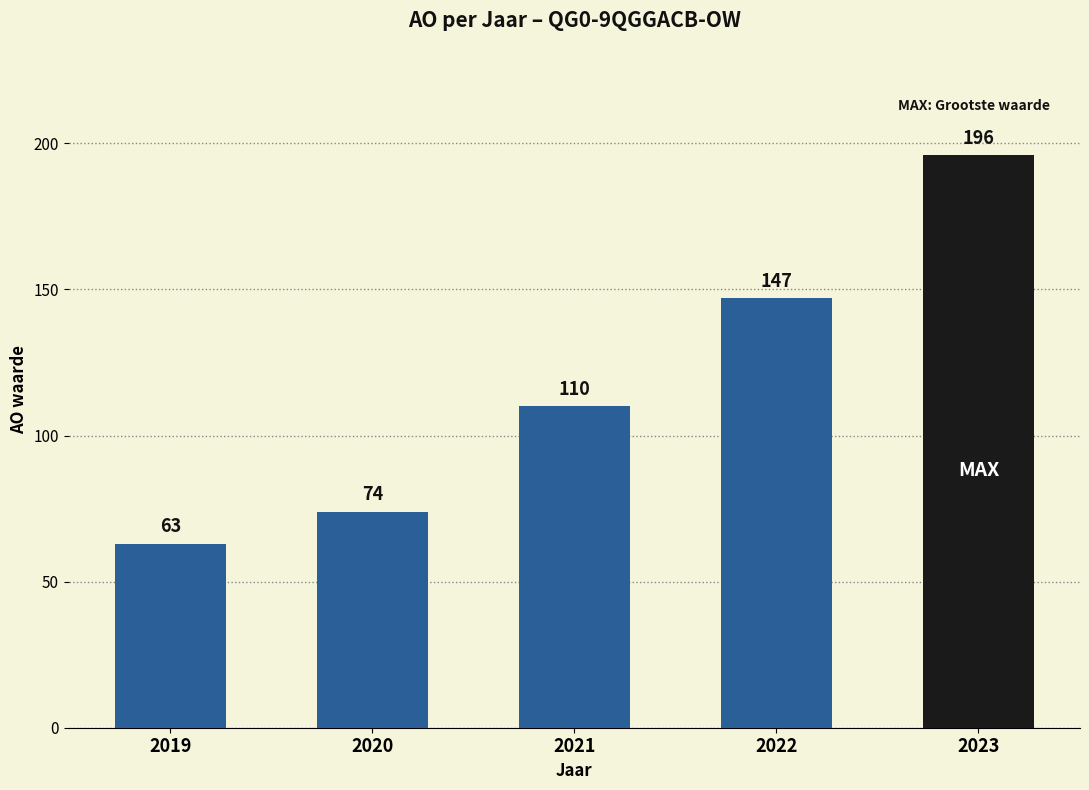

What is the sum of all values?

590